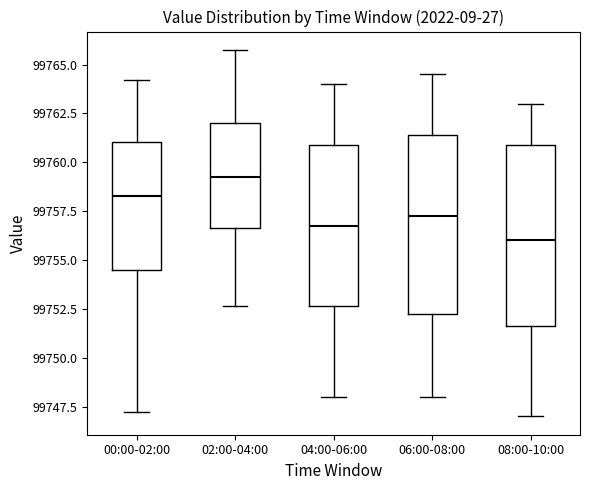

Where is the upper edge of the box for 00:00-02:00 on the y-axis? The values are not printed on the chart, so give them approximately, as read against the axis.

99761.0